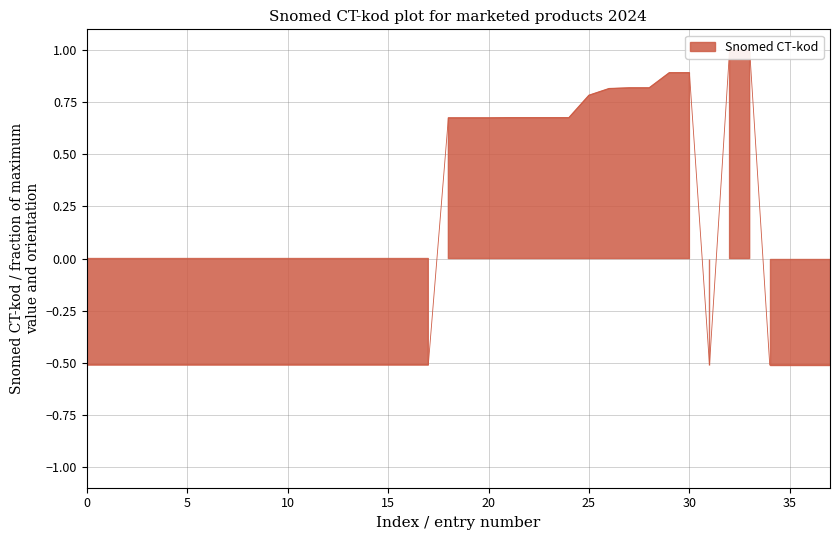

How many points are lower than both their immediate neighbors (excluding endpoints)?

3